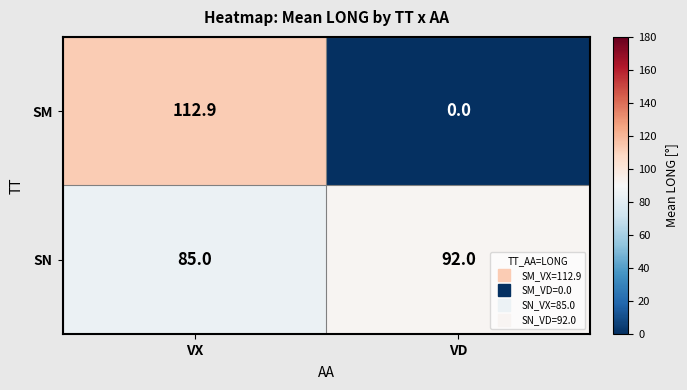

What is the difference between the maximum and minimum values in the SN series?

7.0